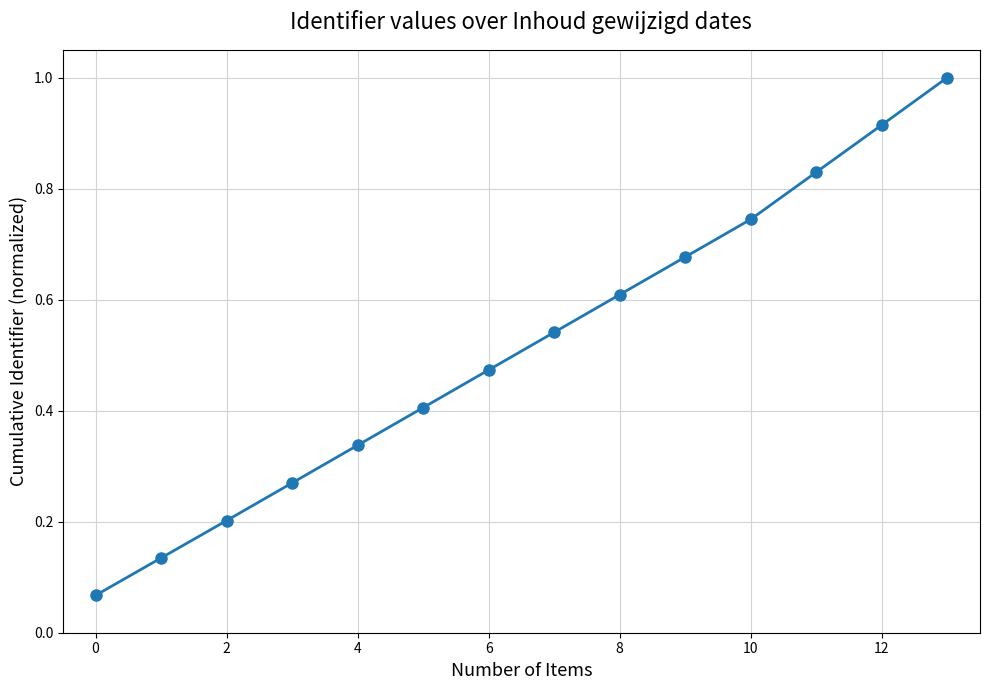

True or false: the data has more than 1 interior local peaks.

False